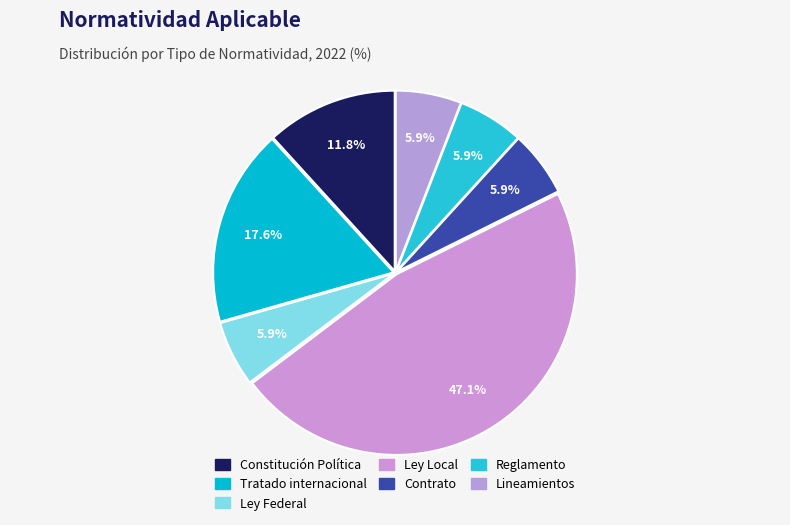

Approximately how many times larger is the value at Reglamento compared to Ley Local?

0.1